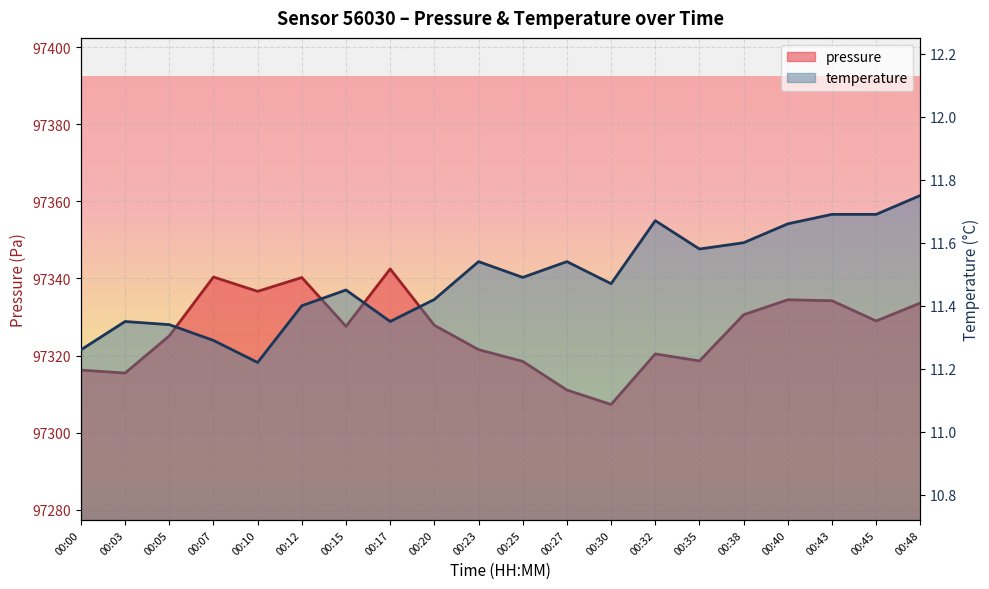

Reading left to right, transcribe all the data shown in this chart.

pressure: 97316.2	97315.4	97325.1	97340.4	97336.7	97340.2	97327.6	97342.5	97327.8	97321.5	97318.5	97311.0	97307.3	97320.4	97318.6	97330.6	97334.5	97334.2	97329.0	97333.6
temperature: 11.3	11.3	11.3	11.3	11.2	11.4	11.4	11.3	11.4	11.5	11.5	11.5	11.5	11.7	11.6	11.6	11.7	11.7	11.7	11.8